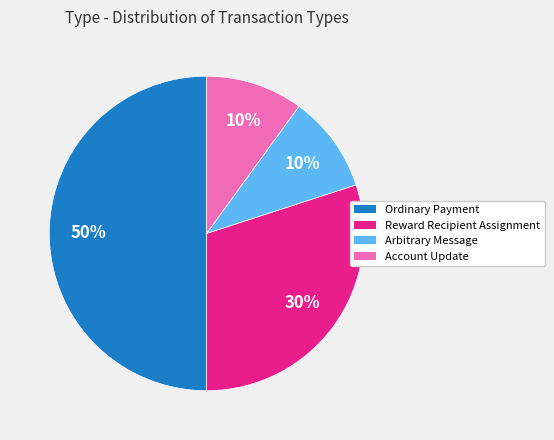

To the nearest percent, what is the difference between the Reward Recipient Assignment and Arbitrary Message slice percentages?

20%